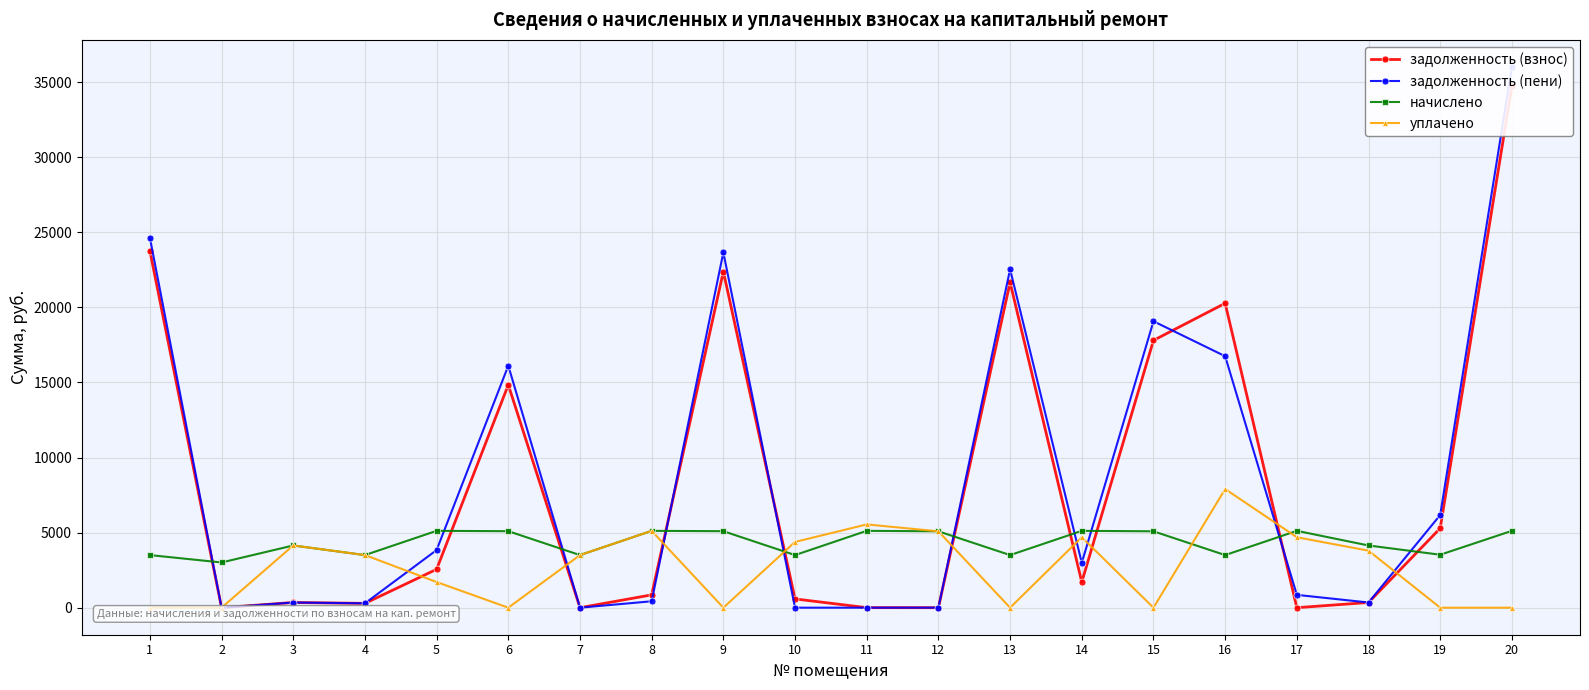

Which series has the widest spread of values?

задолженность (пени)